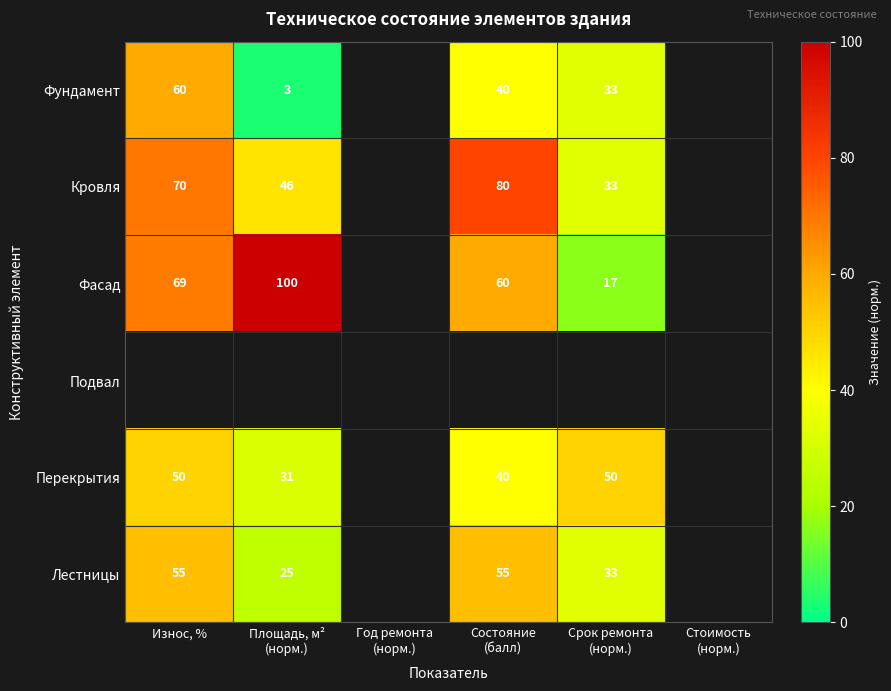

What is the spread (max minus min) of values at Состояние
(балл)?

40.0